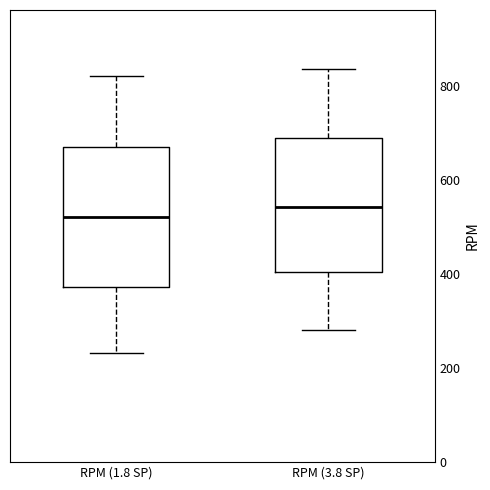

Reading left to right, read every box against the y-axis: the position of its median line, the range the box covers, and the ends of its whiskers. The values are not printed on the chart, so give them approximately, as read against the axis.

RPM (1.8 SP): median 520, box 380 to 680, whiskers 240 to 820
RPM (3.8 SP): median 540, box 400 to 680, whiskers 280 to 840